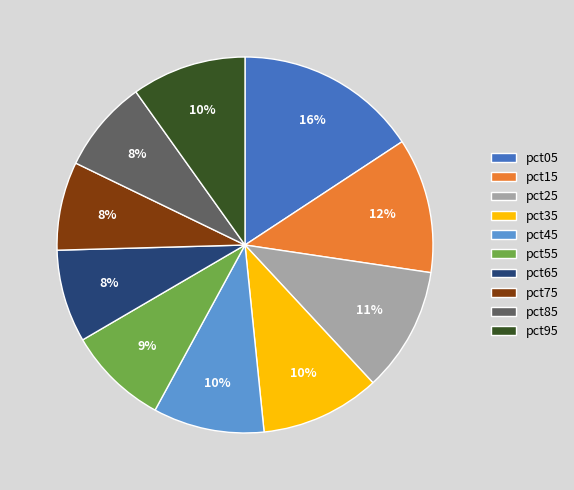

Do pct75 and pct65 together represent more than half of the pie?

No